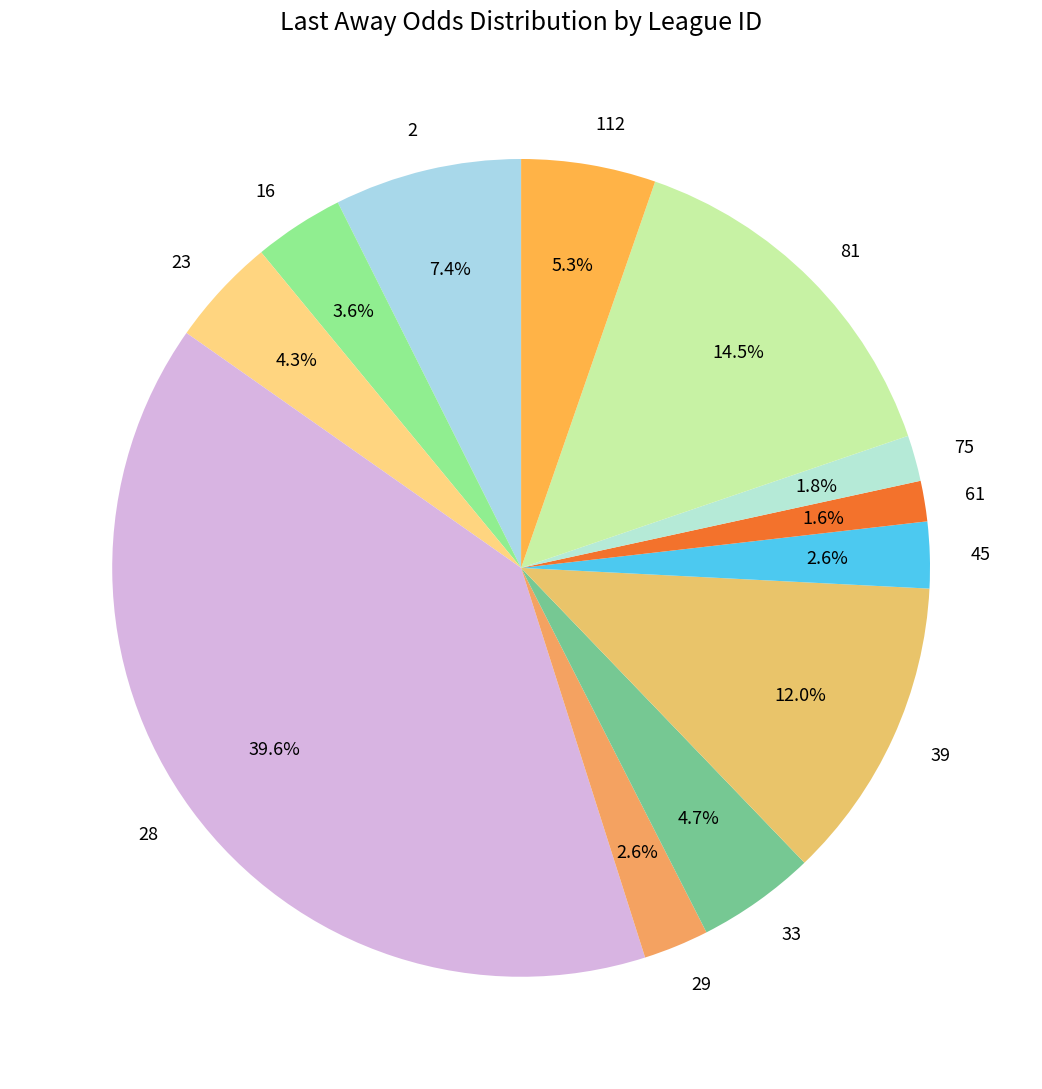

Is there any slice that represents more than half of the pie?

No